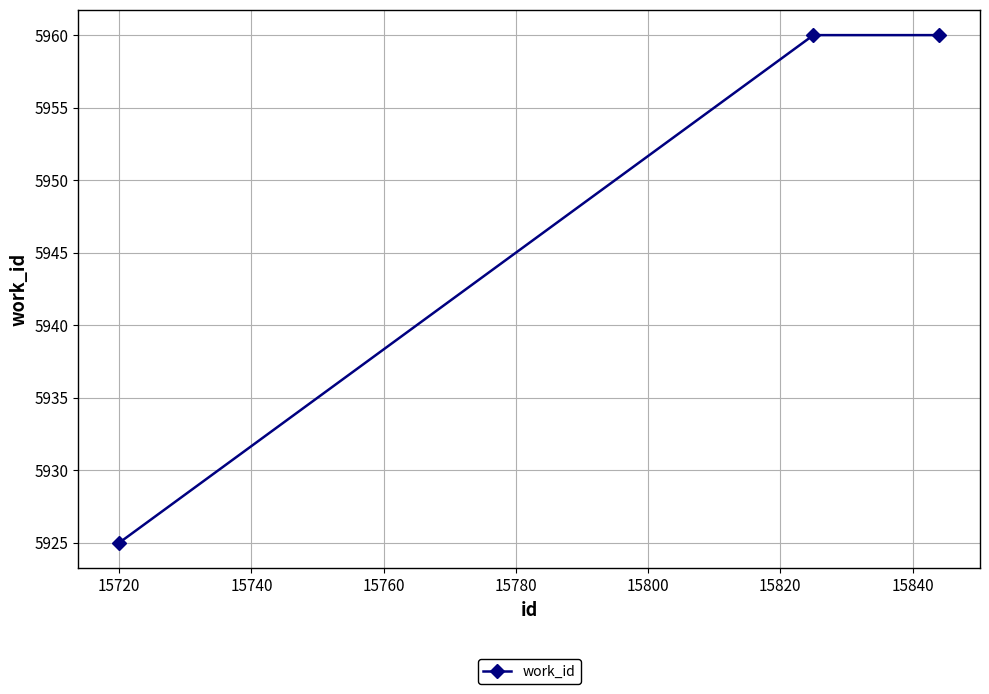

Count the number of categories in the chart.

3